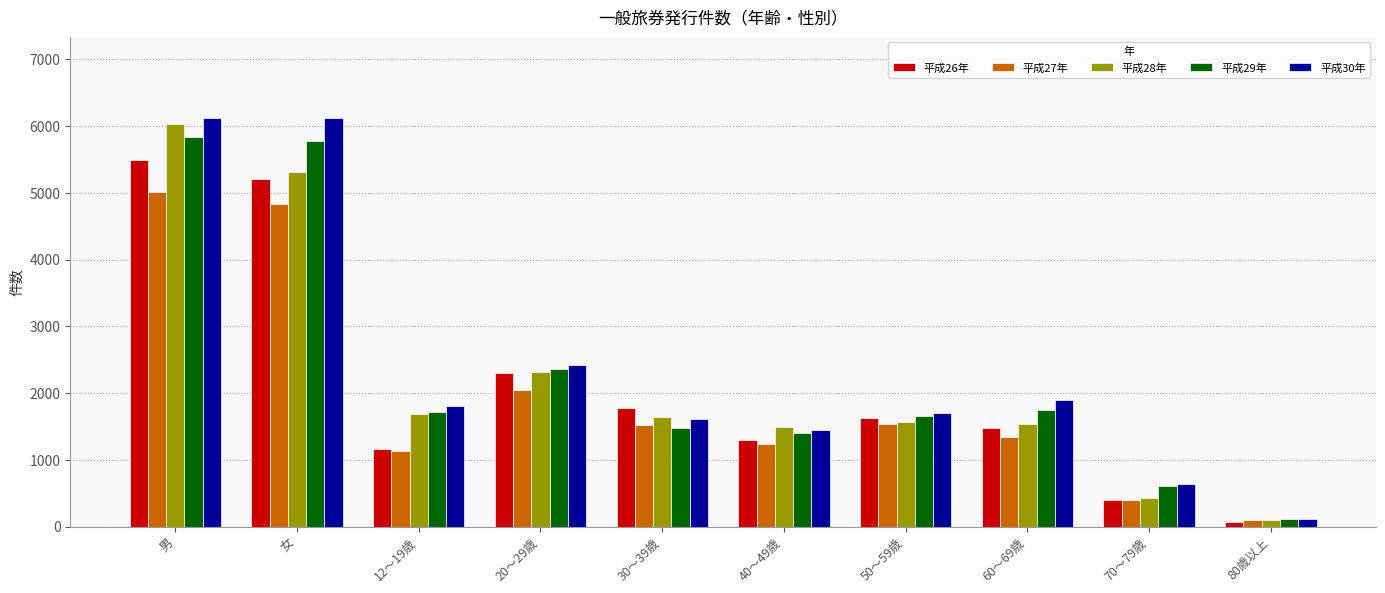

Which series has the largest range (max minus min)?

平成30年